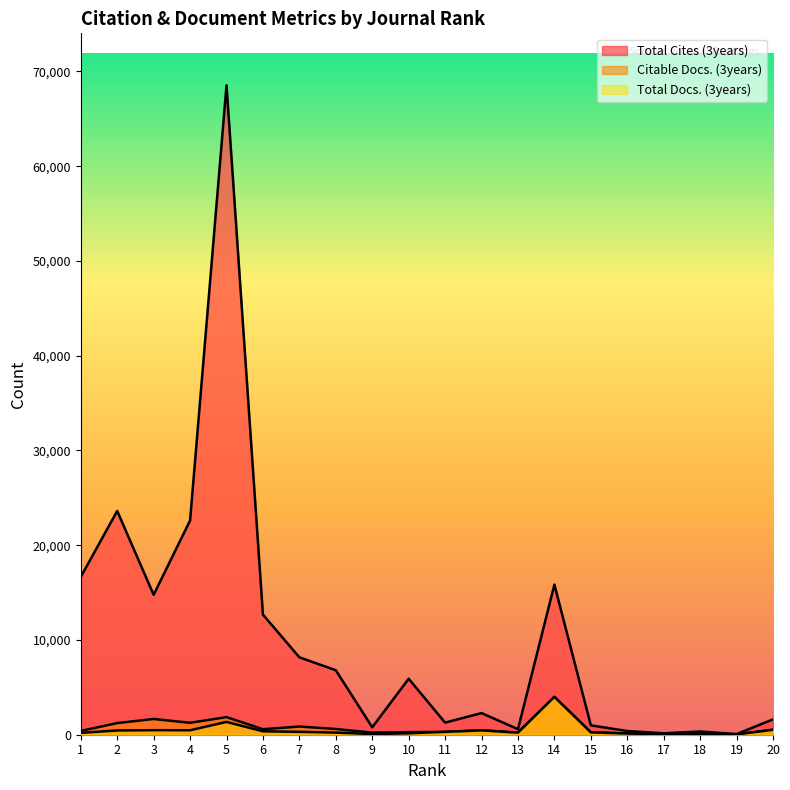

What is the value of the Citable Docs. (3years) point at the 13th from the left?

220